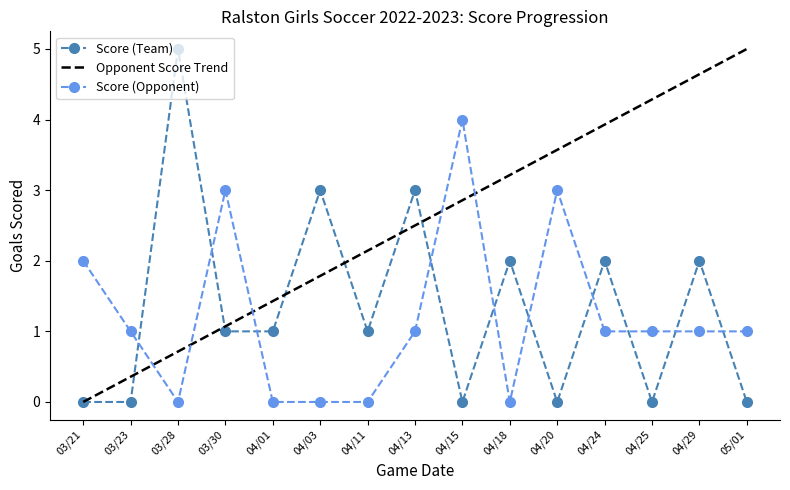

True or false: Score (Team) has more than 0 interior local peaks.

True